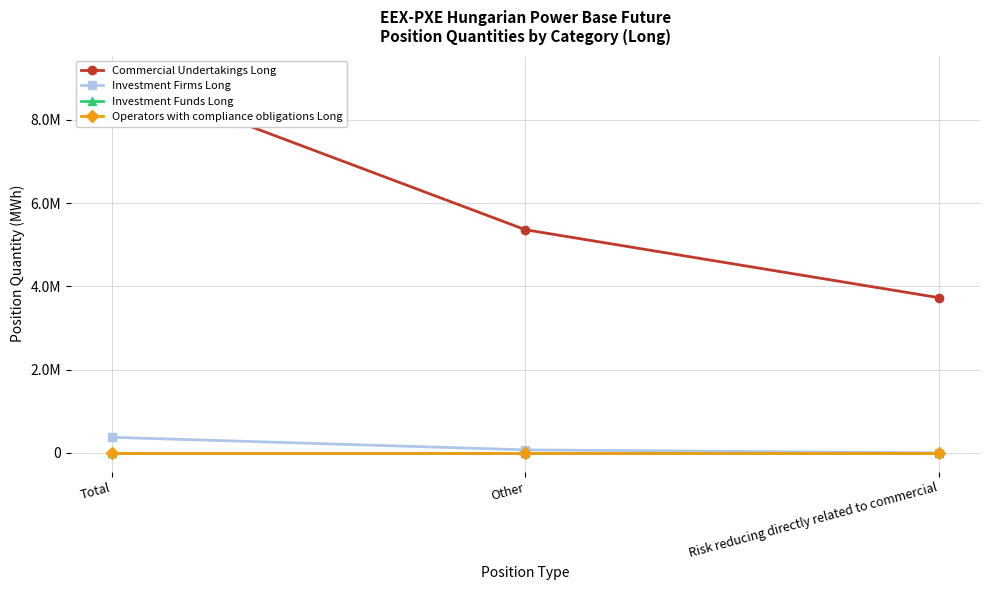

Reading left to right, extract all data points from this chart.

Commercial Undertakings Long: 9088811	5360334	3728477
Investment Firms Long: 374469	72897	0
Investment Funds Long: 0	0	0
Operators with compliance obligations Long: 0	0	0